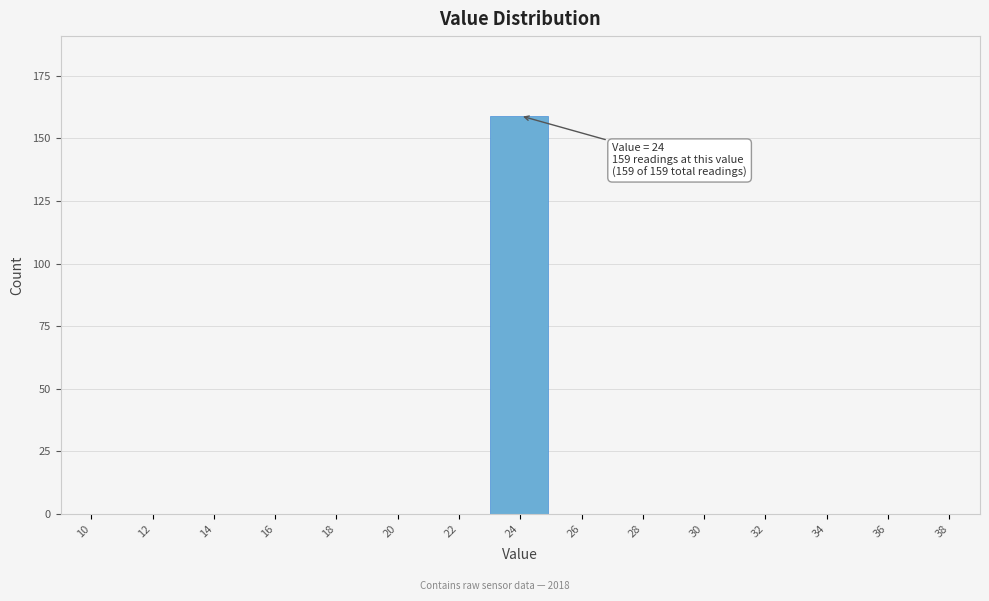

Reading left to right, list all the values displayed in this chart.

10=0	12=0	14=0	16=0	18=0	20=0	22=0	24=159	26=0	28=0	30=0	32=0	34=0	36=0	38=0